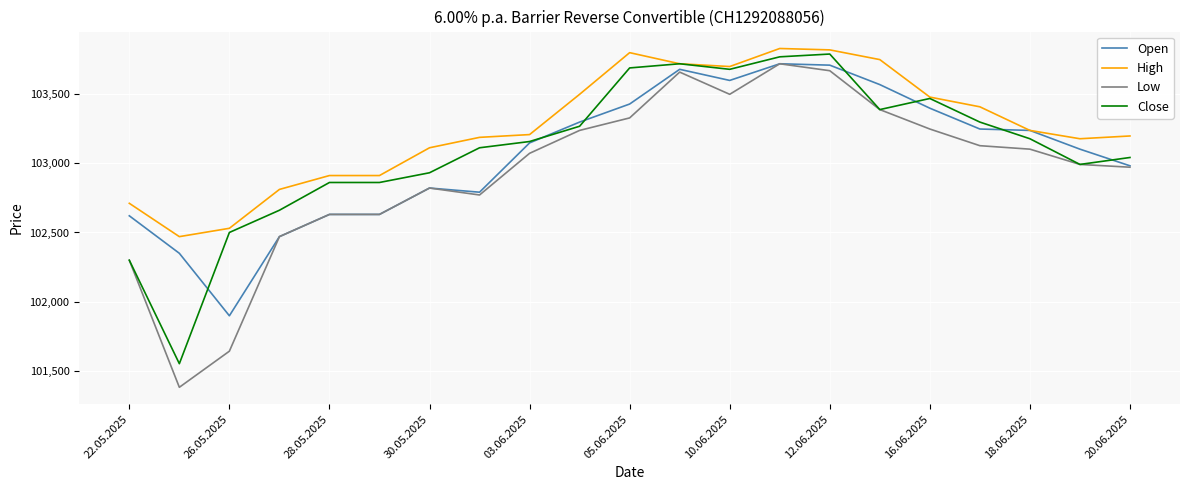

What is the lowest value of the Open series?

101900